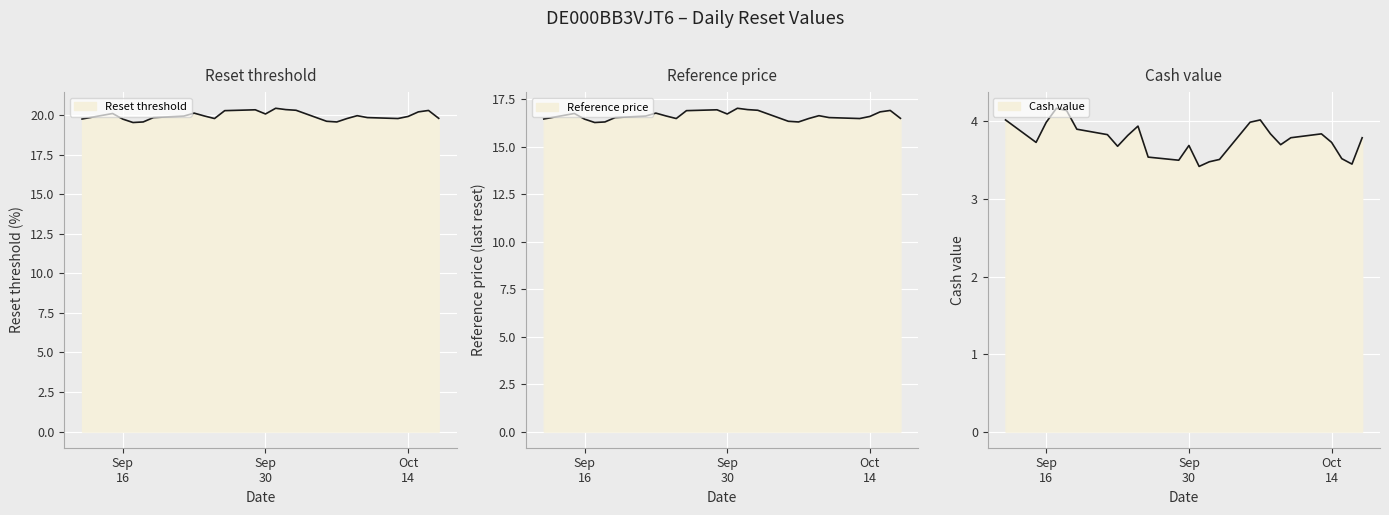

True or false: Cash value and Reset threshold intersect in this chart.

False